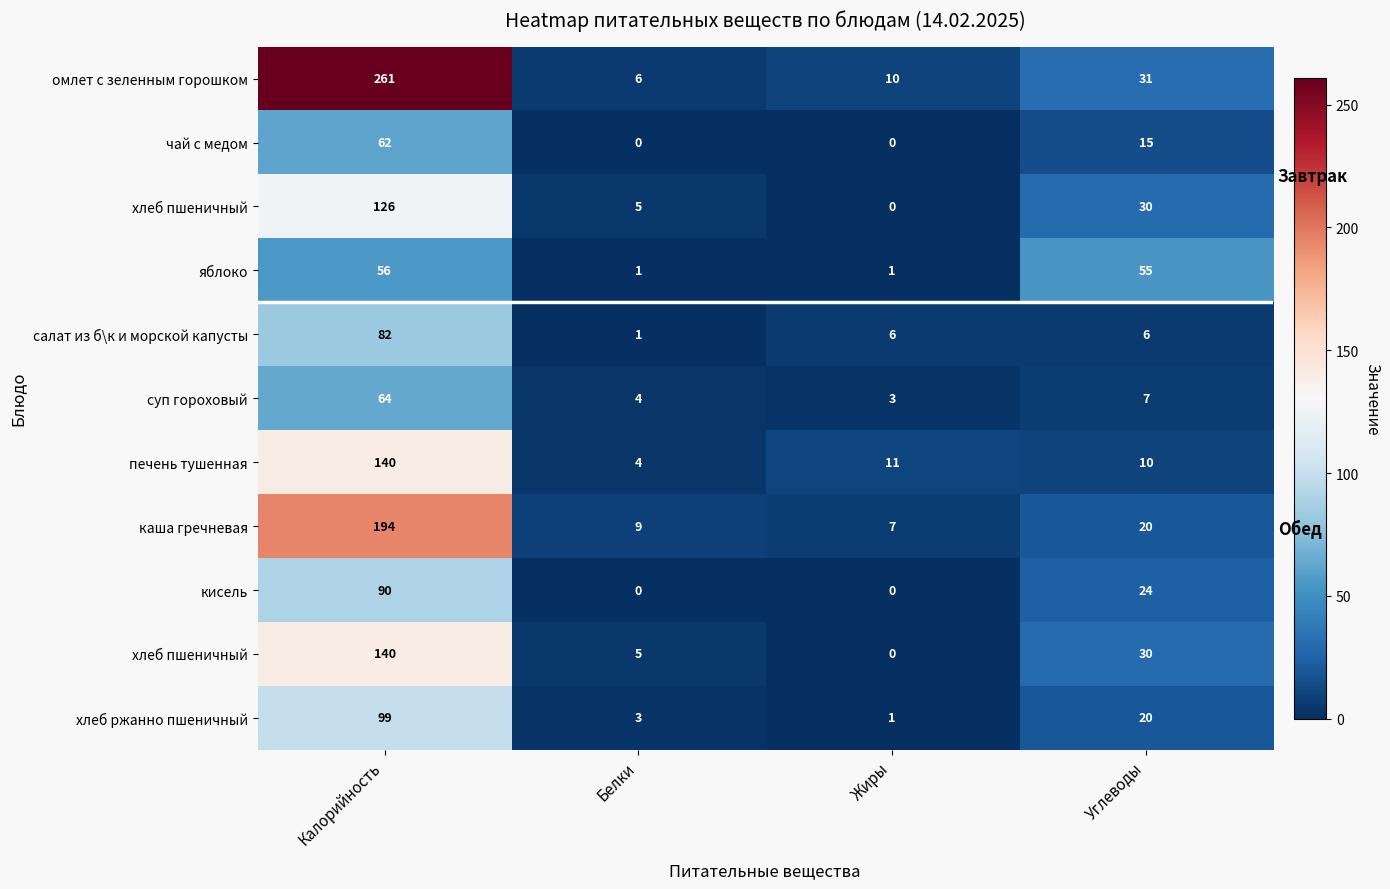

What is the greatest value displayed?

261